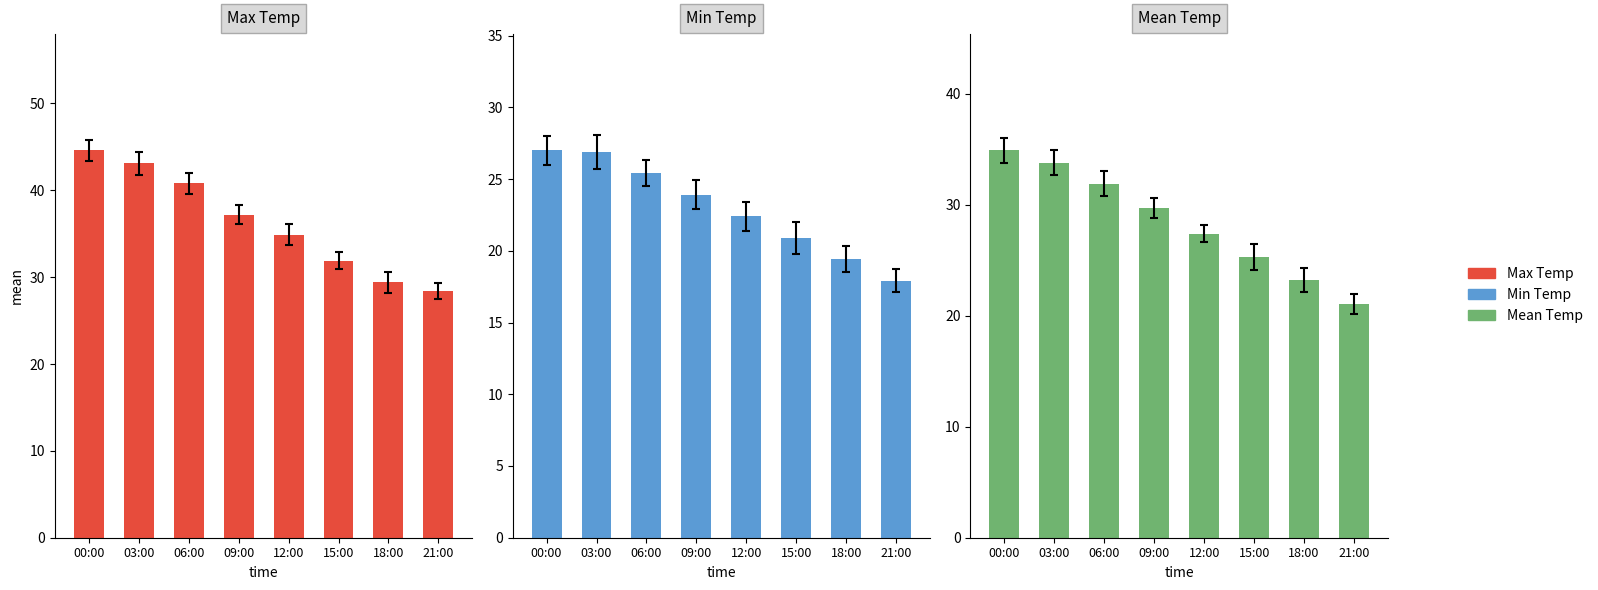

Which series has the largest range (max minus min)?

Max Temp